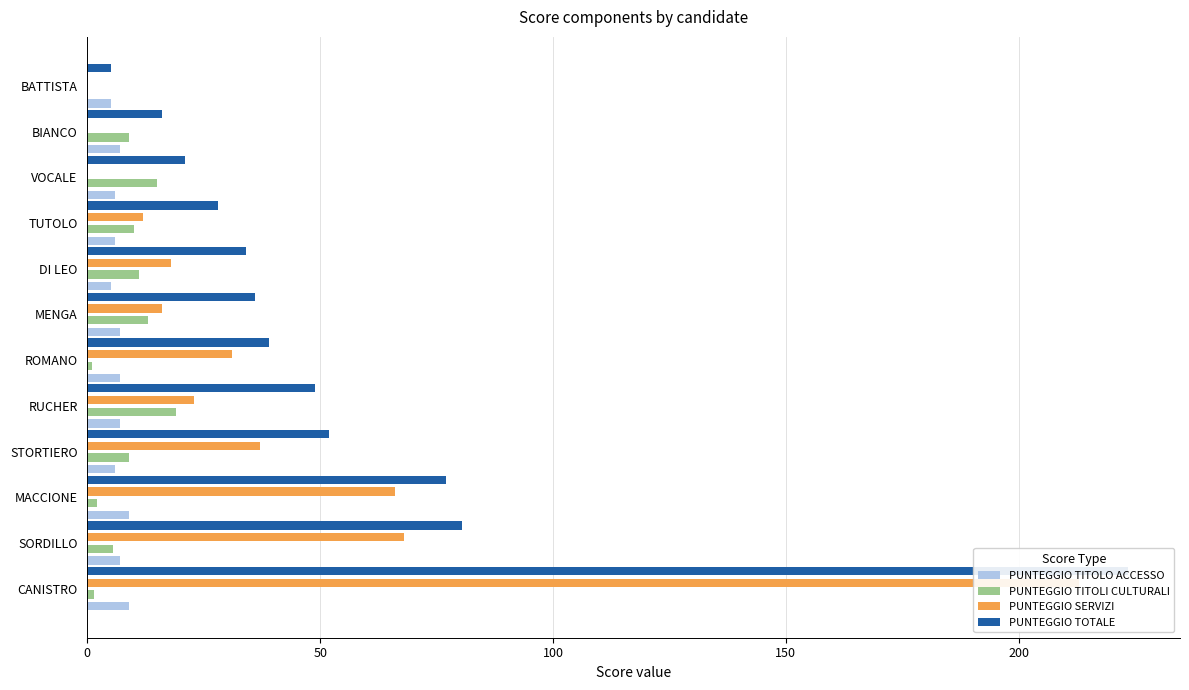

What is the difference between the maximum and second lowest values in the PUNTEGGIO TITOLO ACCESSO series?

4.0